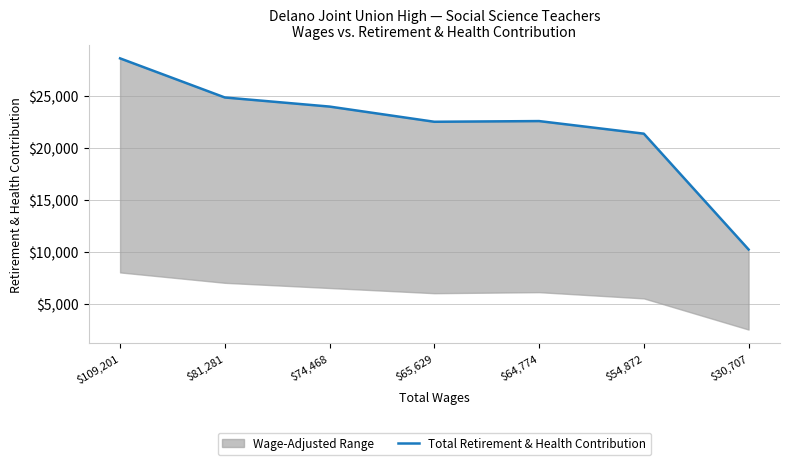

What is the change in value from $65,629 to $30,707?

-12291